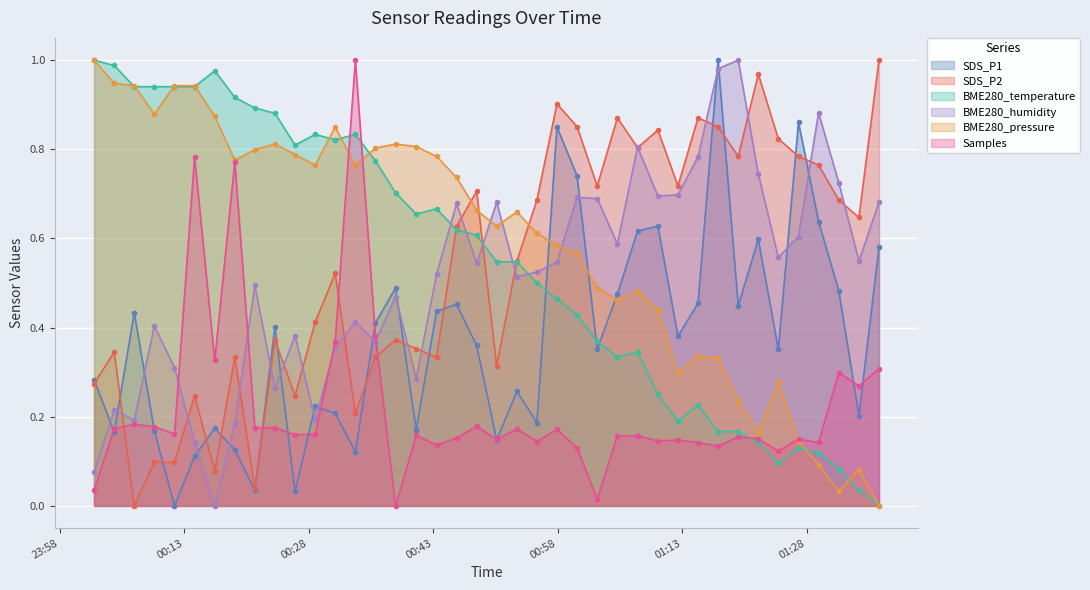

In BME280_pressure, how many points are higher than both neighbors (excluding endpoints)?

8